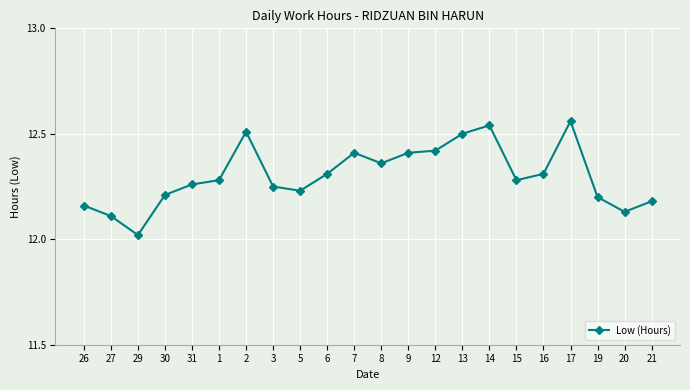

What is the sum of all values?

270.6